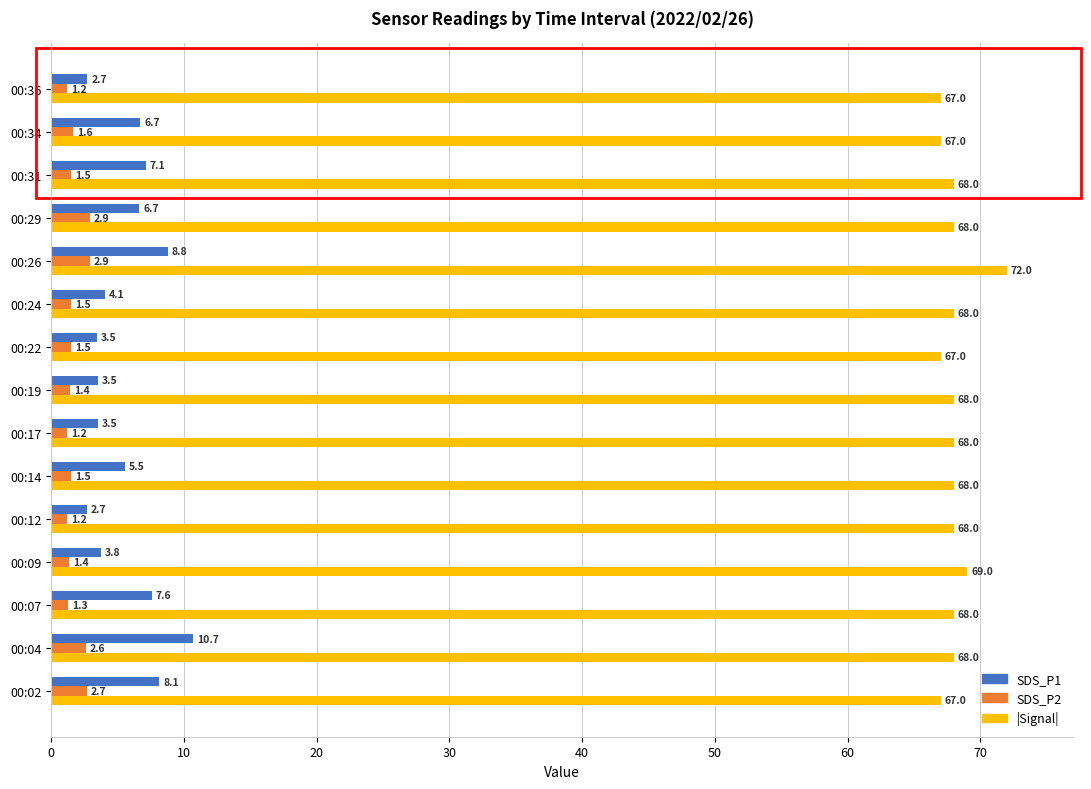

At which category is the sum across all series the highest?

00:26